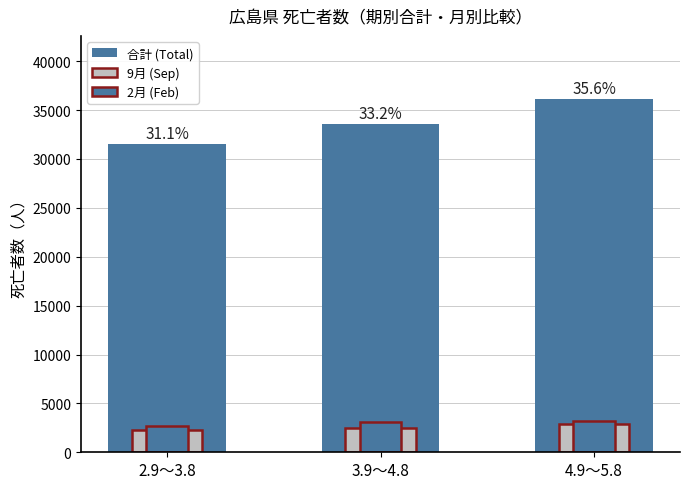

What is the difference between the maximum and minimum values in the 合計 (Total) series?

4556